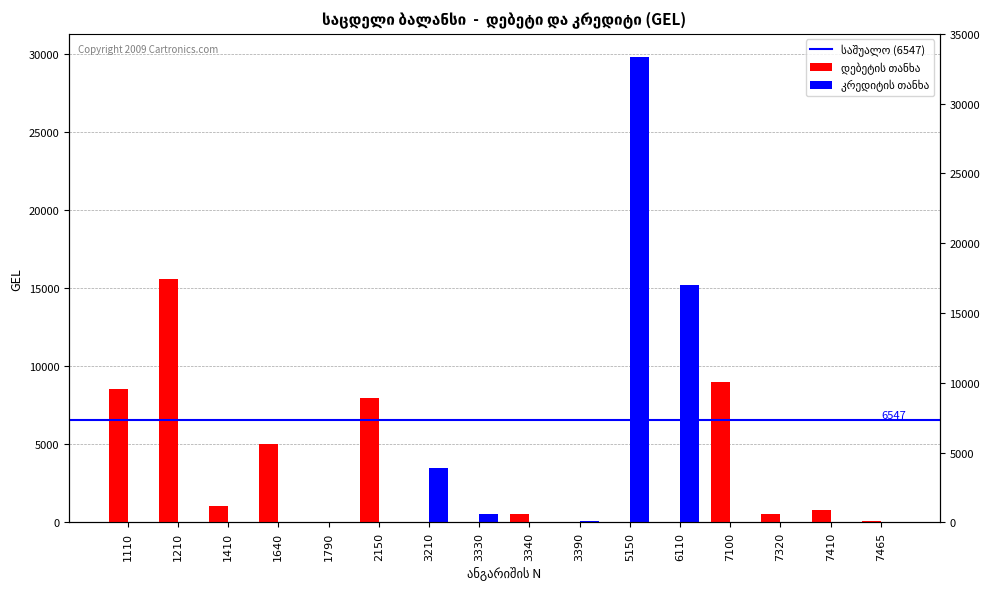

How many bars are there in each group?

2